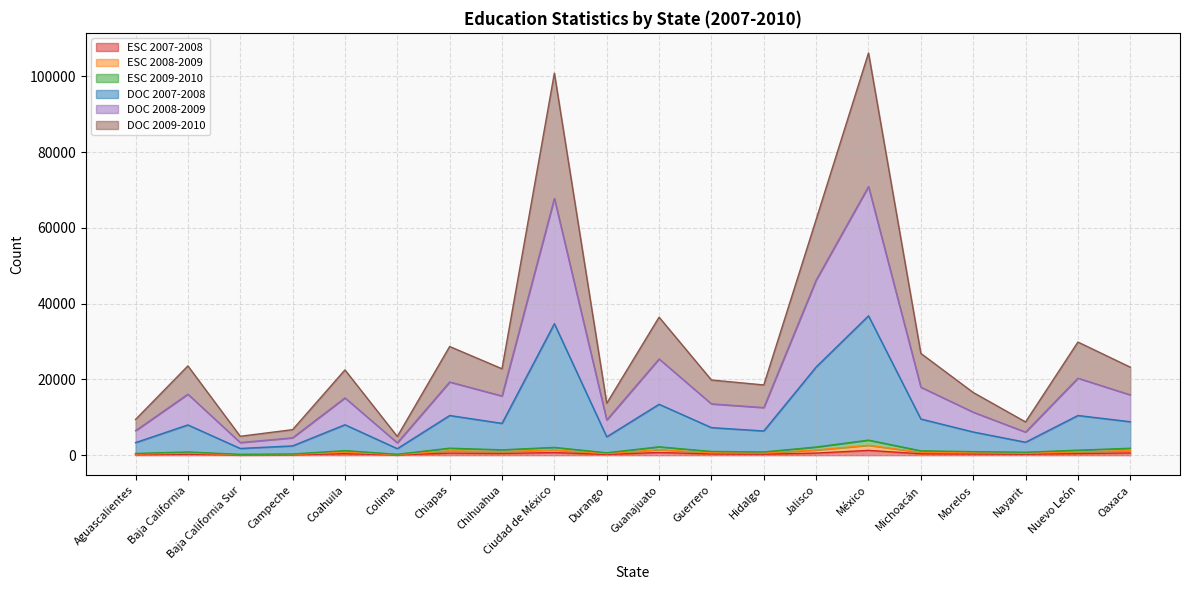

Does the chart have visible grid lines?

Yes